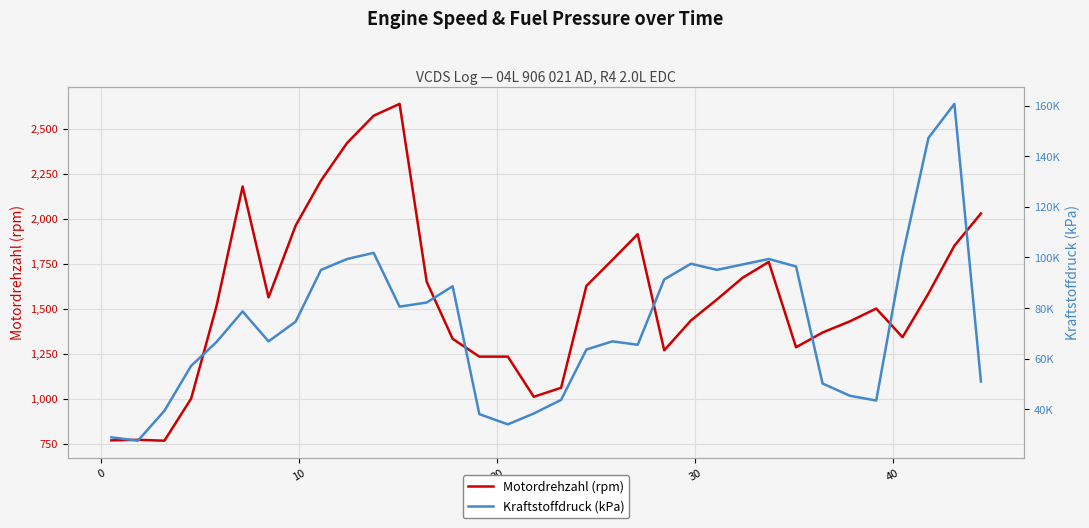

What is the lowest value of the Motordrehzahl (rpm) series?

767